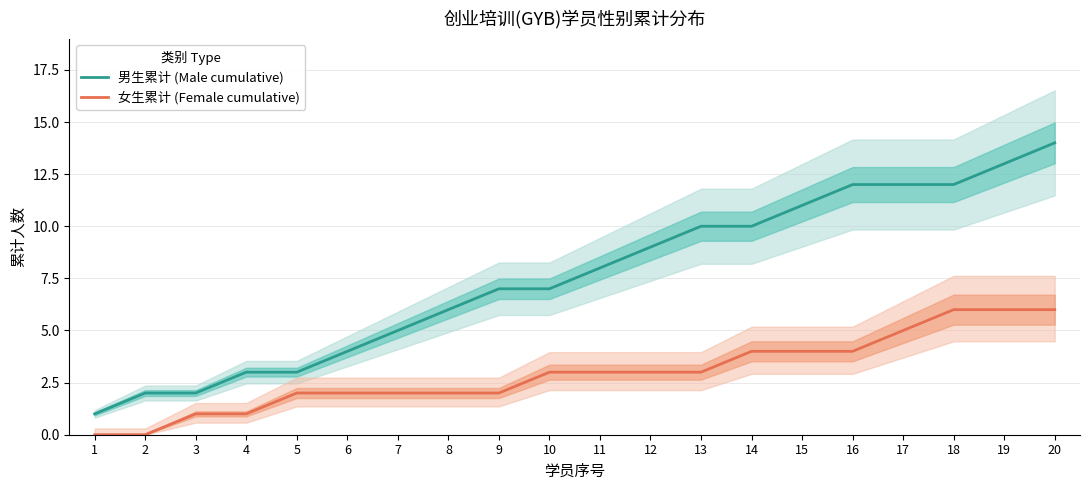

At which label does 男生累计 (Male cumulative) reach its minimum?

1